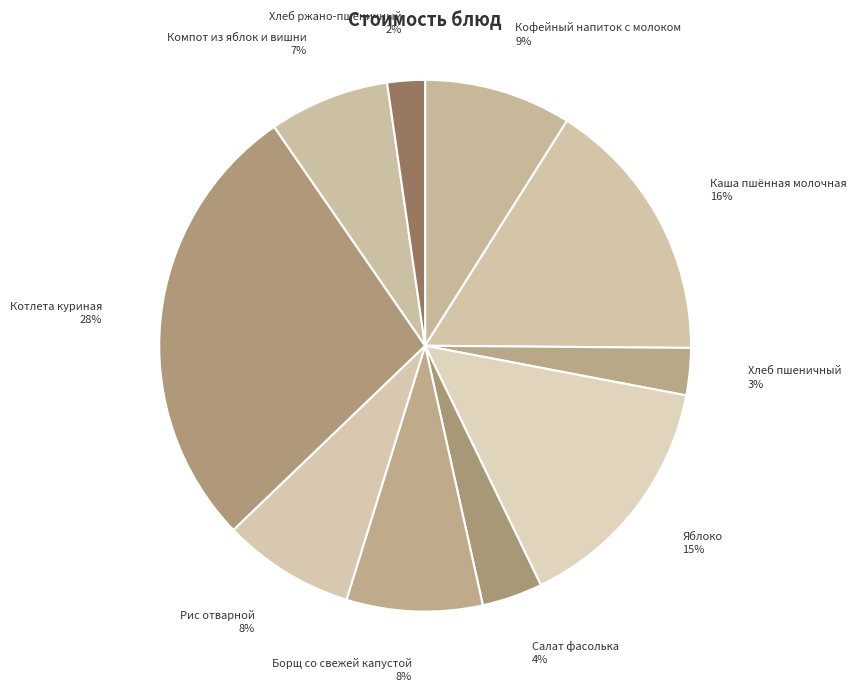

Combined, do Кофейный напиток с молоком and Борщ со свежей капустой account for over 50%?

No